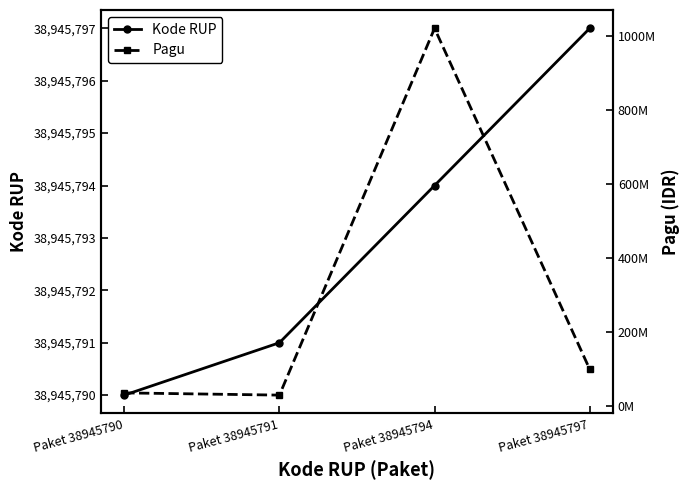

Where is Kode RUP nearest to the value 38945793?

Paket 38945794